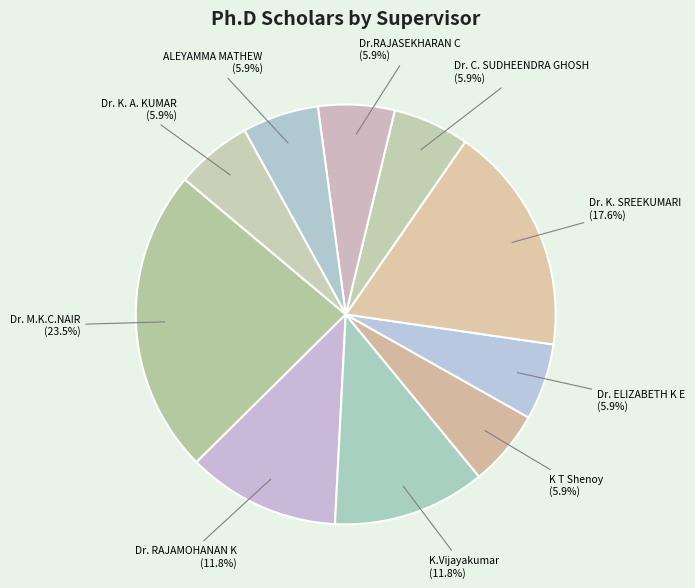

Is it true that Dr. RAJAMOHANAN K is 12% of the pie?

True